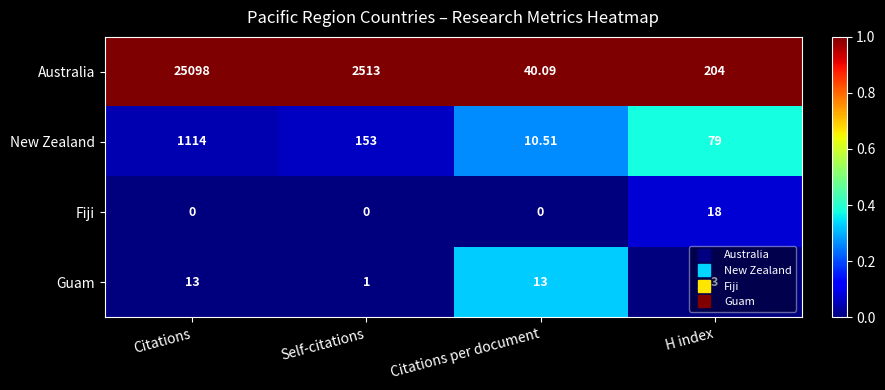

Which series changed the most between Citations per document and H index?

Australia